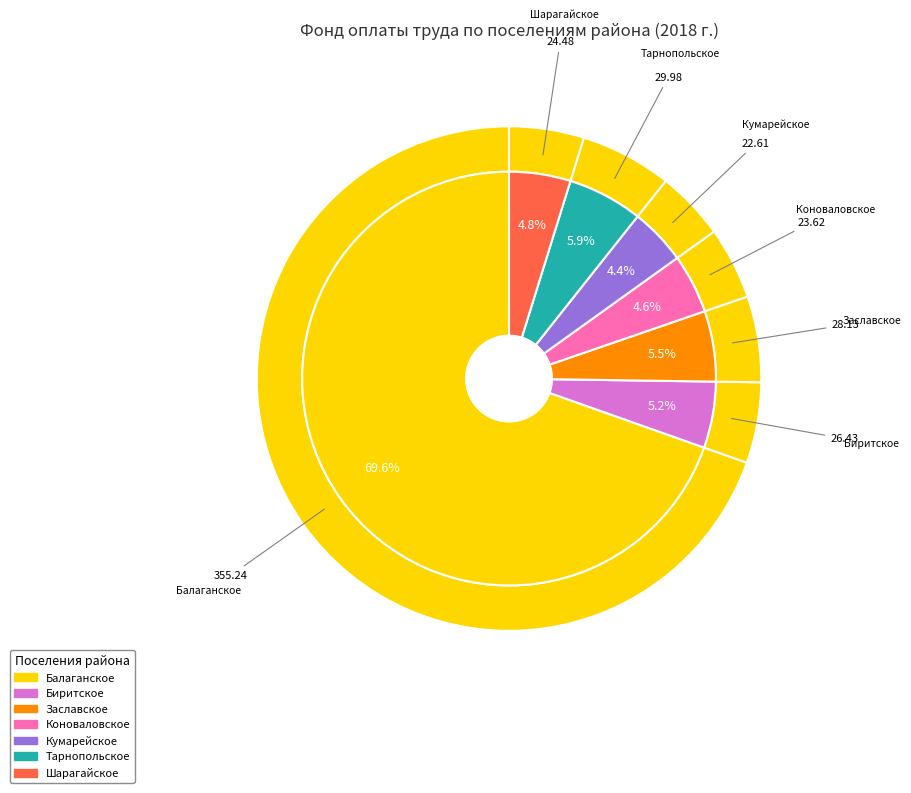

To the nearest percent, what portion does Шарагайское represent?

5%